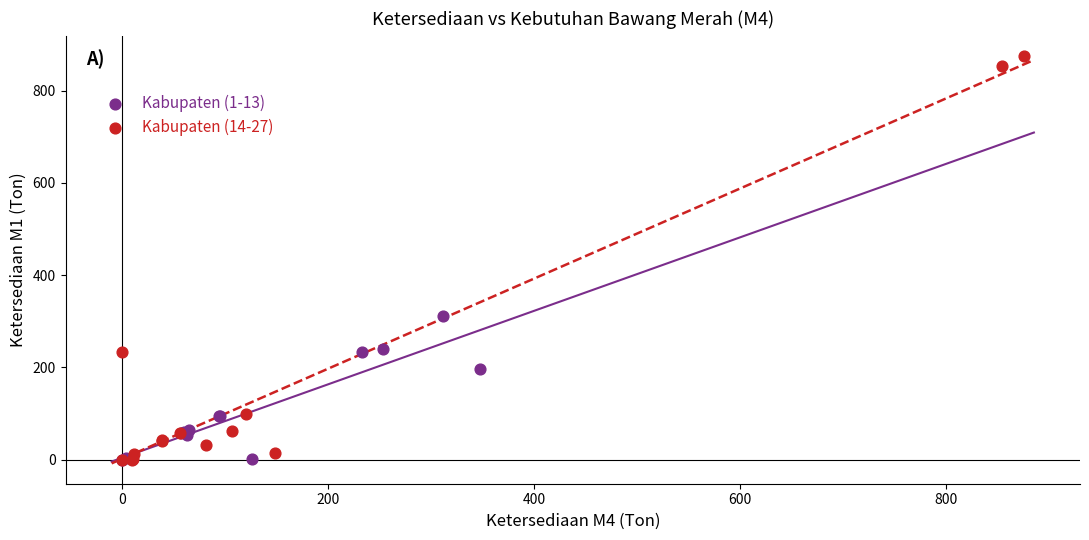

Which series has the largest Y range (max minus min)?

Kabupaten (14-27)